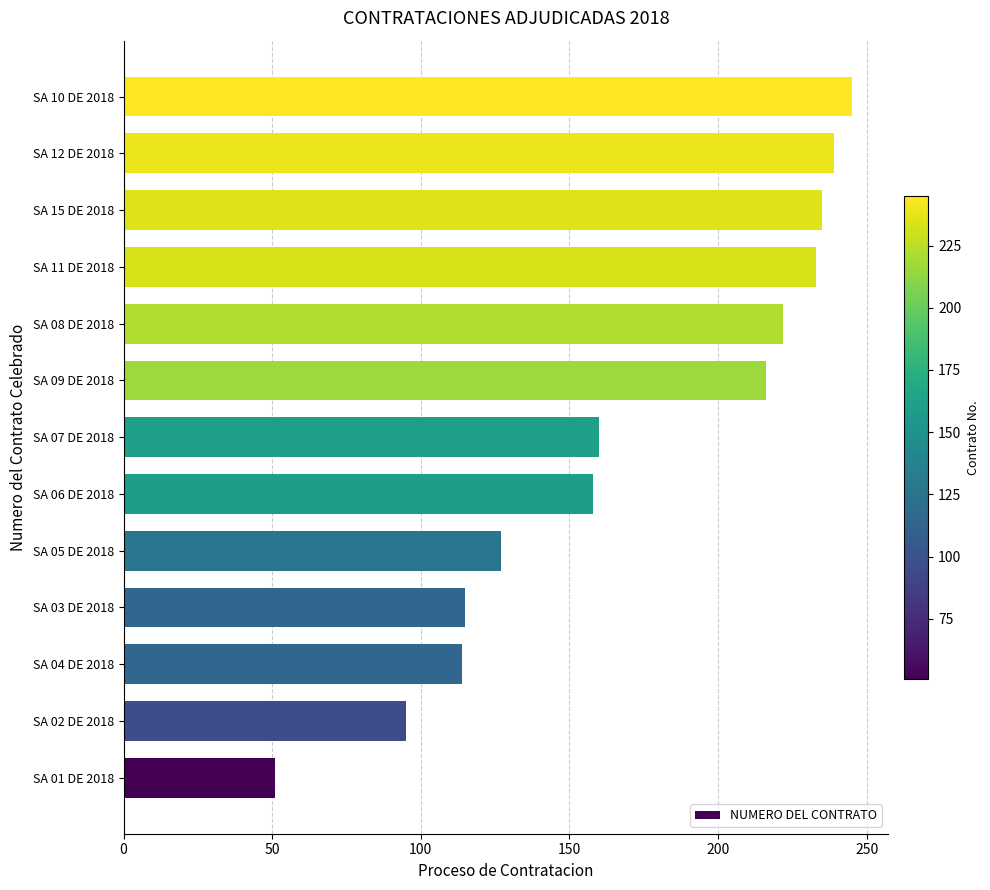

At which label is the value closest to 148?

SA 06 DE 2018